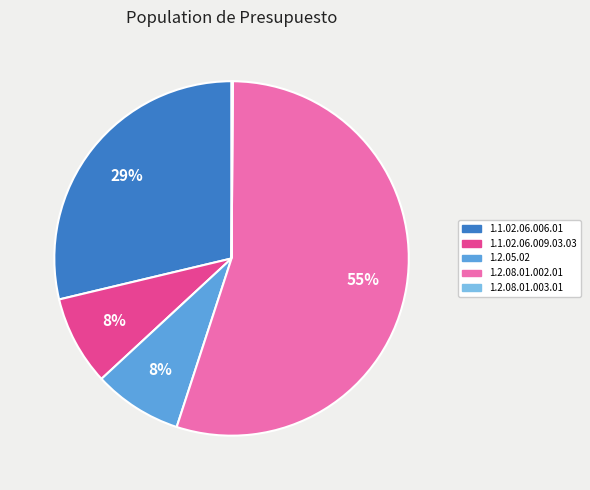

Is 1.2.08.01.002.01 the majority of the pie?

Yes